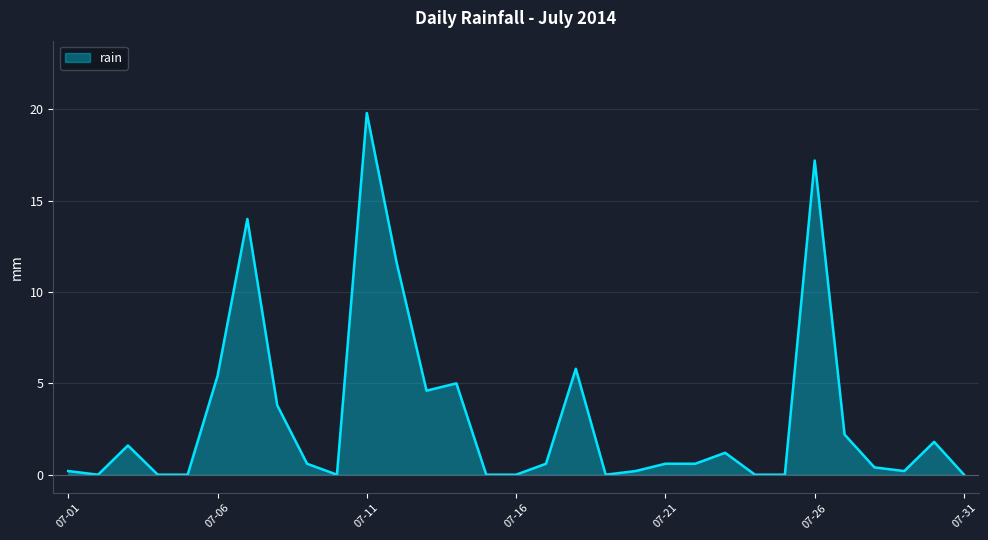

Count the number of categories in the chart.

31